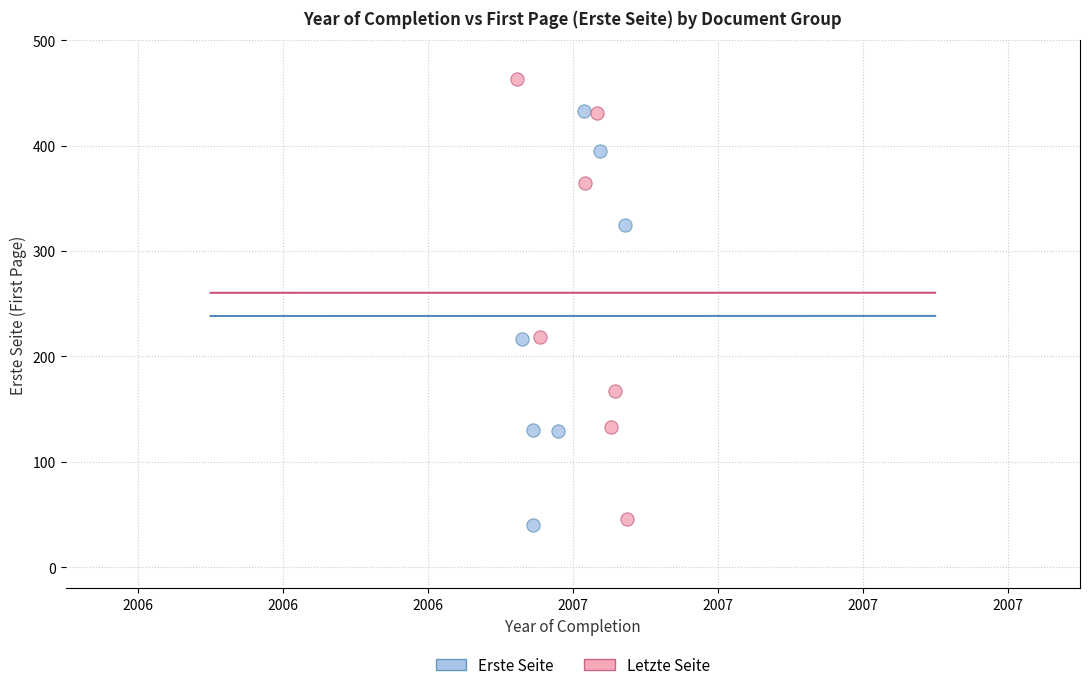

Which series contains the lowest Y value?

Erste Seite